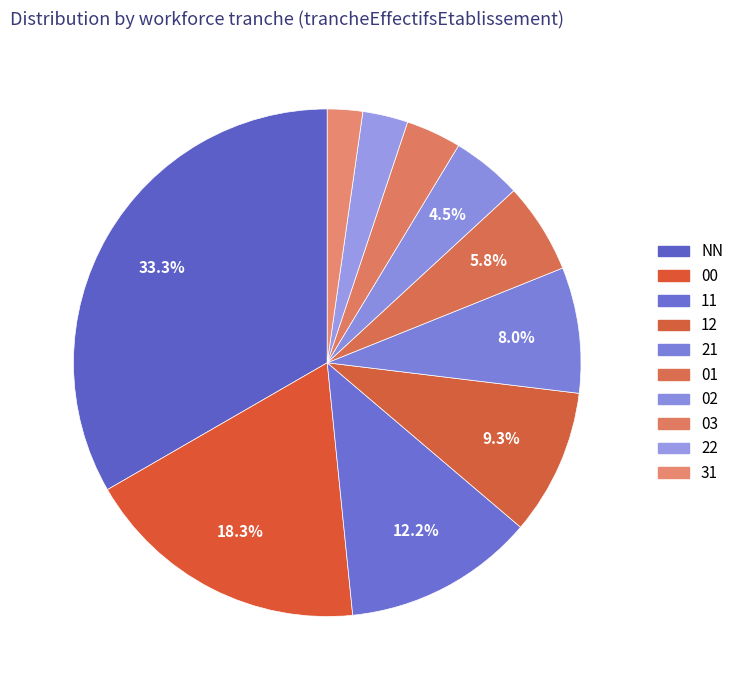

Is it true that 22 is 16% of the pie?

False